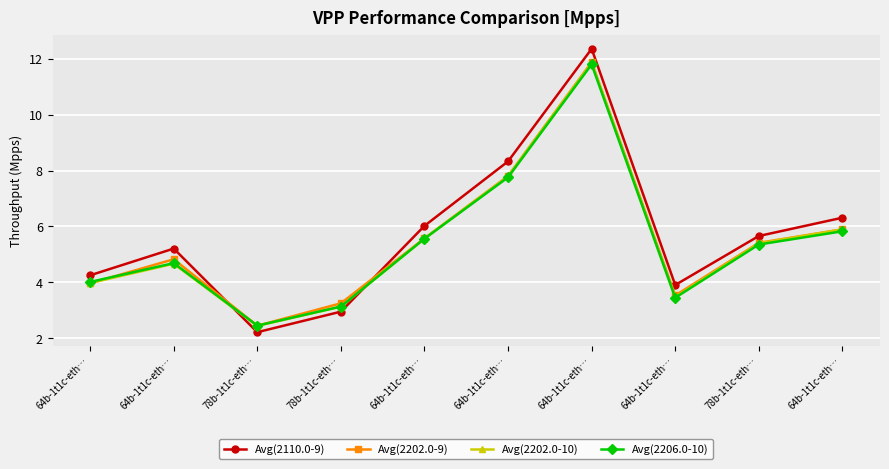

What is the total value across all series at 78b-1t1c-eth…?

9.5